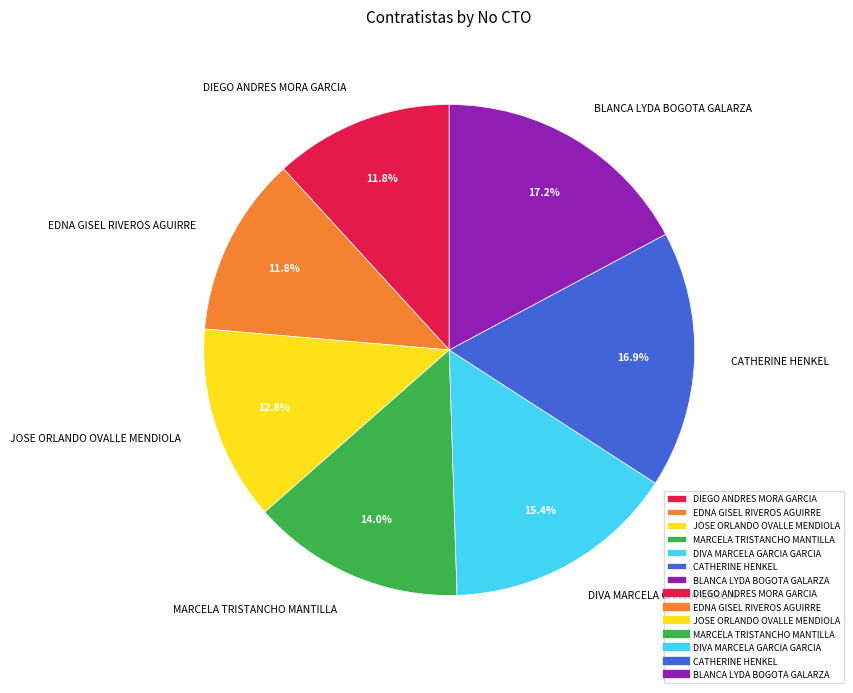

Does any single category account for the majority?

No